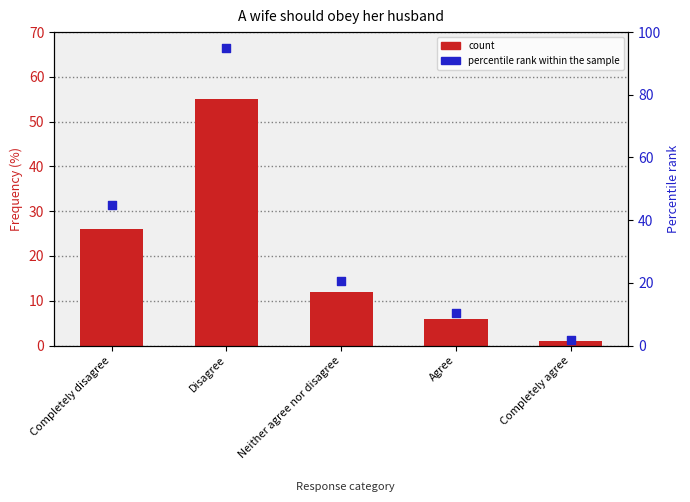

Which series has the largest total across all categories?

percentile rank within the sample